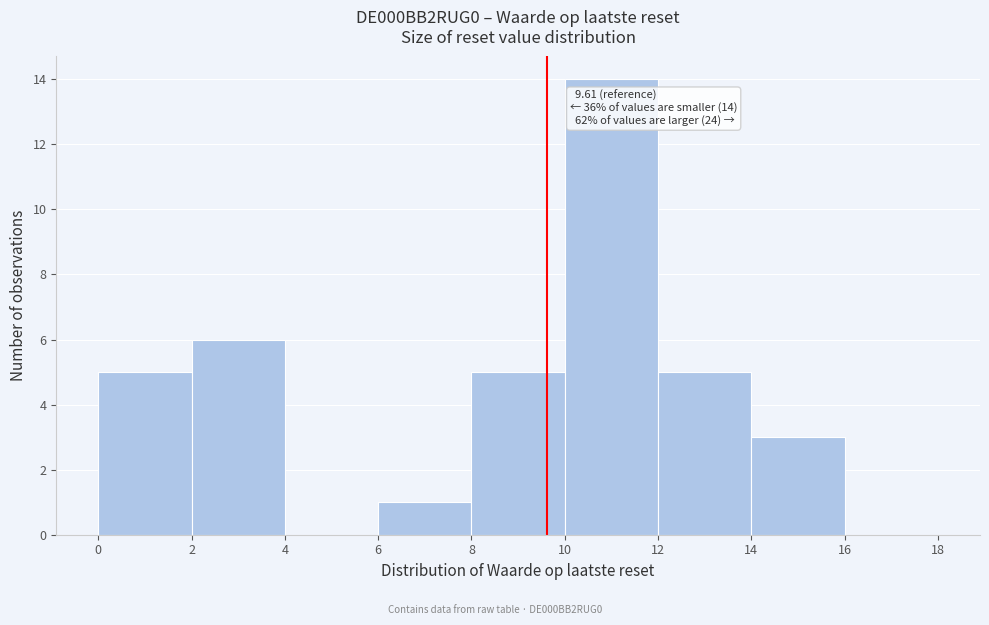

Which range on the x-axis has the tallest bar?

10 to 12